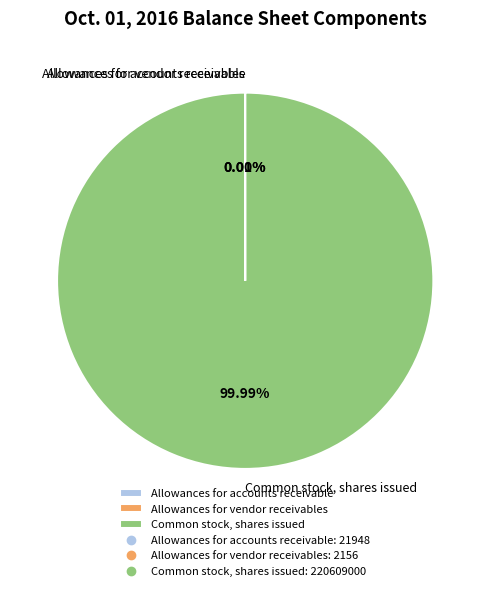

What is the largest slice in the pie chart?

Common stock, shares issued